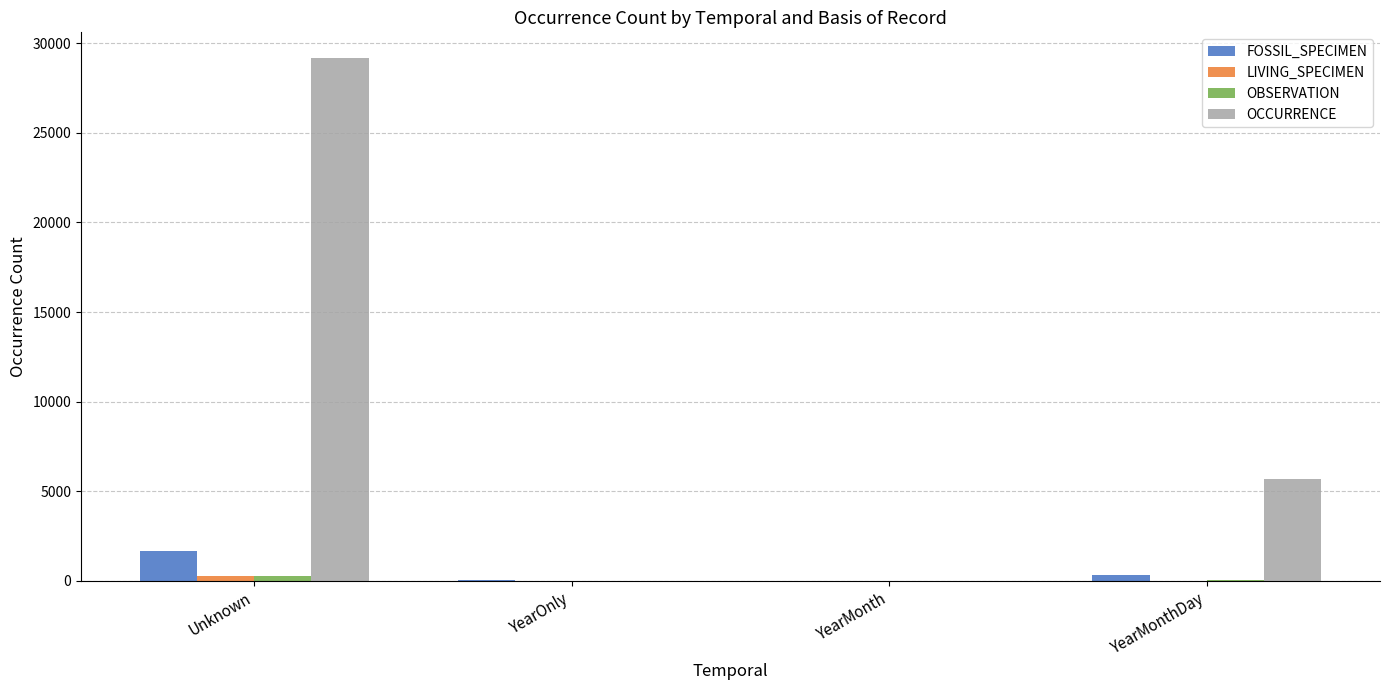

At which category is the sum across all series the highest?

Unknown